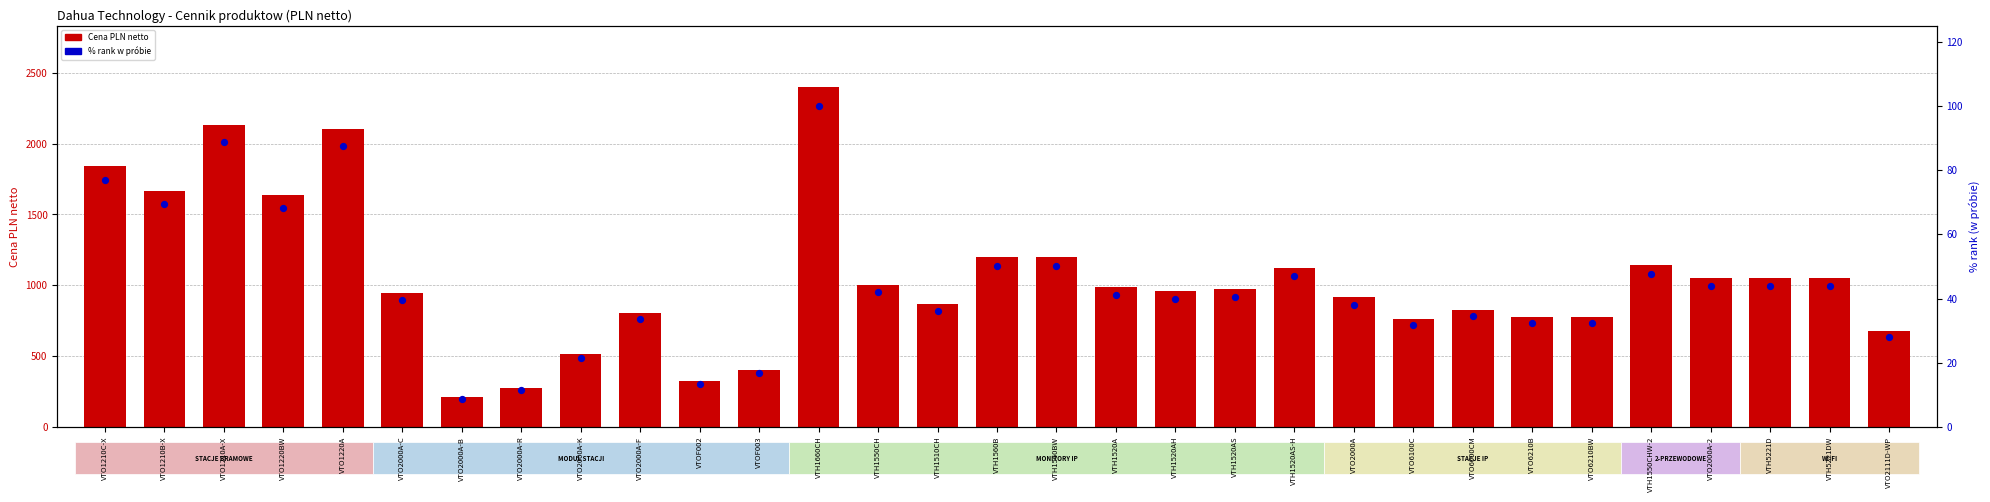

Is the value of % rank (w próbie) at VTO6210BW greater than the value of Cena PLN netto at VTO6100C?

No